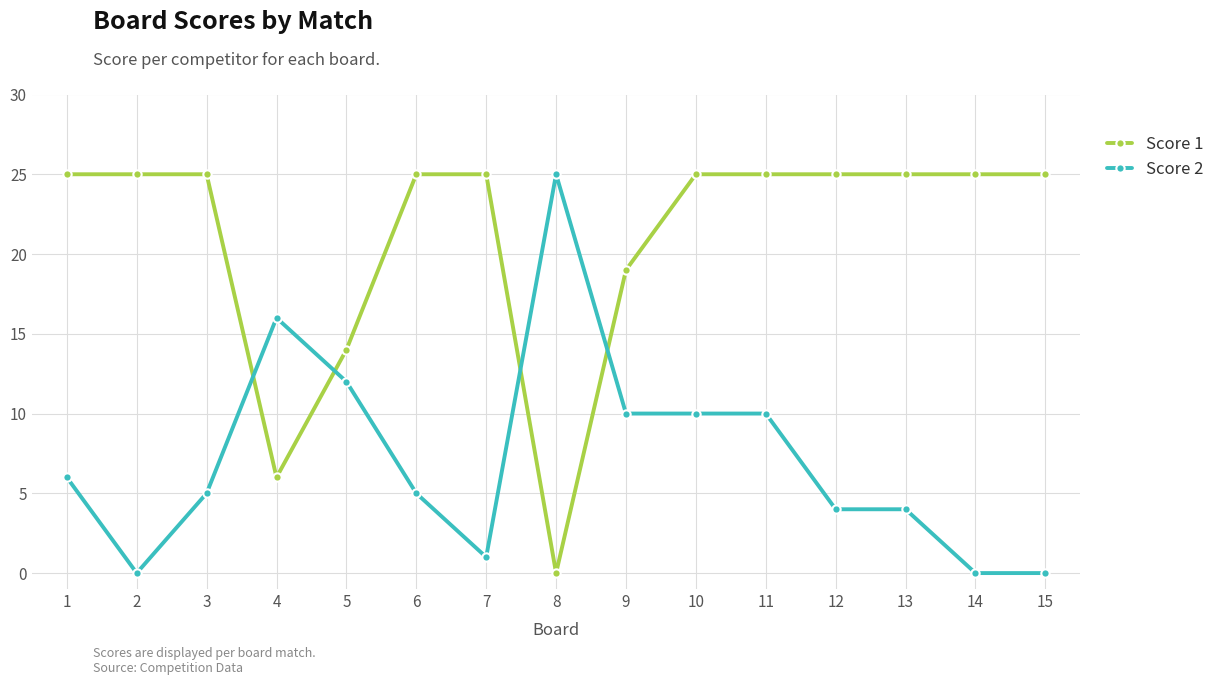

At 7, list the series in order from smallest to largest.

Score 2, Score 1